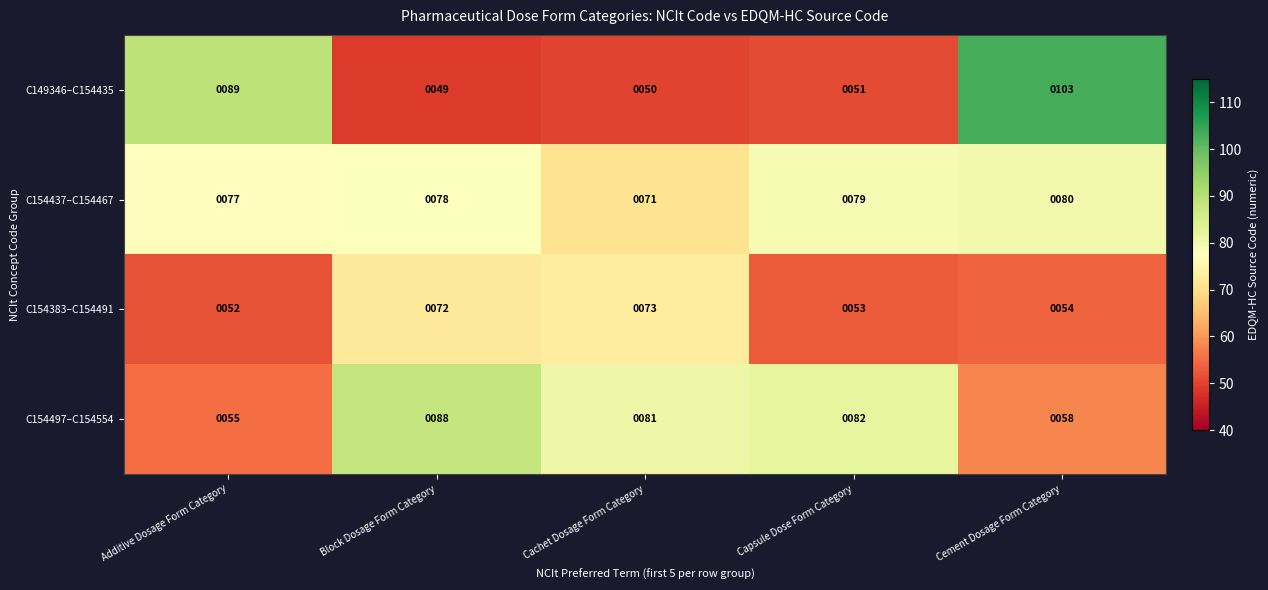

Read the C154497–C154554 value at Additive Dosage Form Category.

55